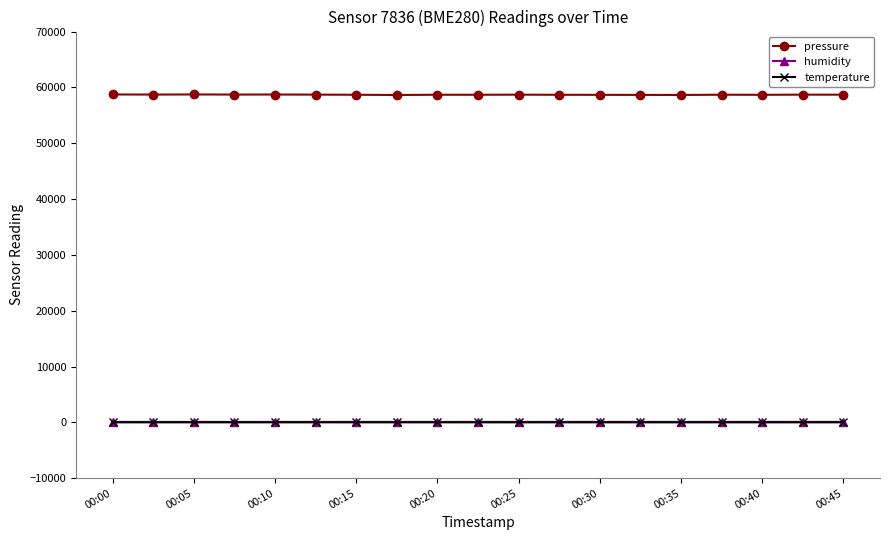

What is the lowest value of the pressure series?

58635.8